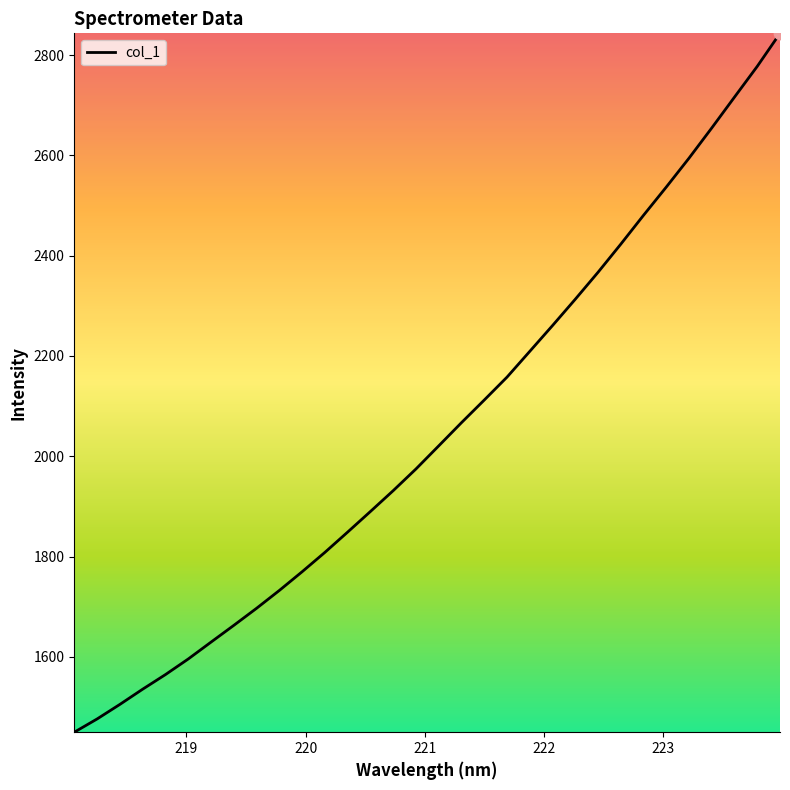

What is the minimum value shown in the chart?

1449.7